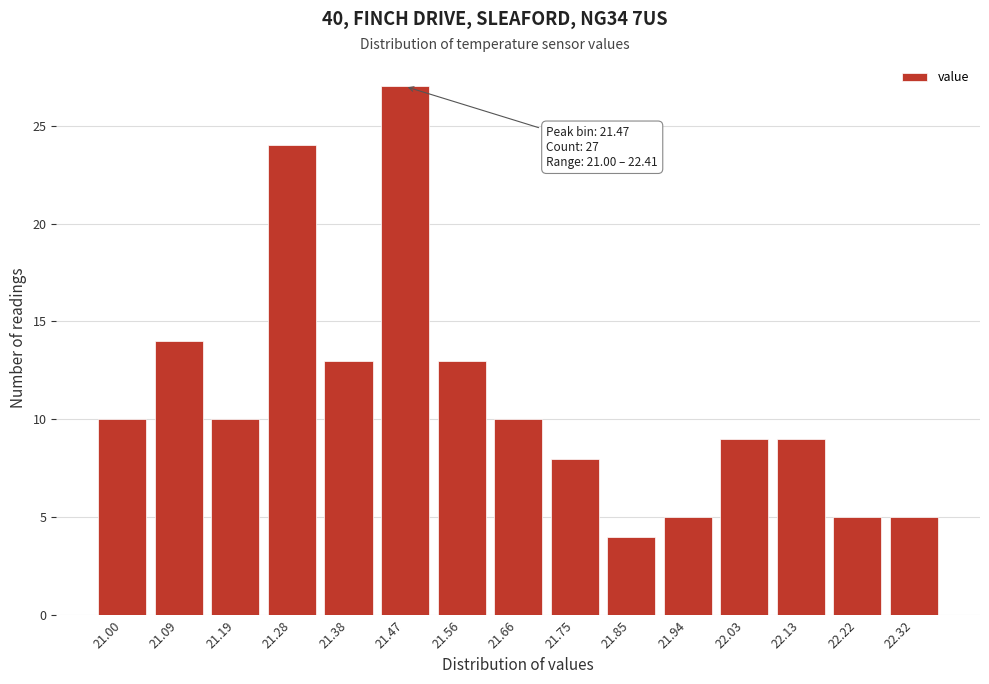

Reading left to right, extract all data points from this chart.

21.00=10	21.09=14	21.19=10	21.28=24	21.38=13	21.47=27	21.56=13	21.66=10	21.75=8	21.85=4	21.94=5	22.03=9	22.13=9	22.22=5	22.32=5